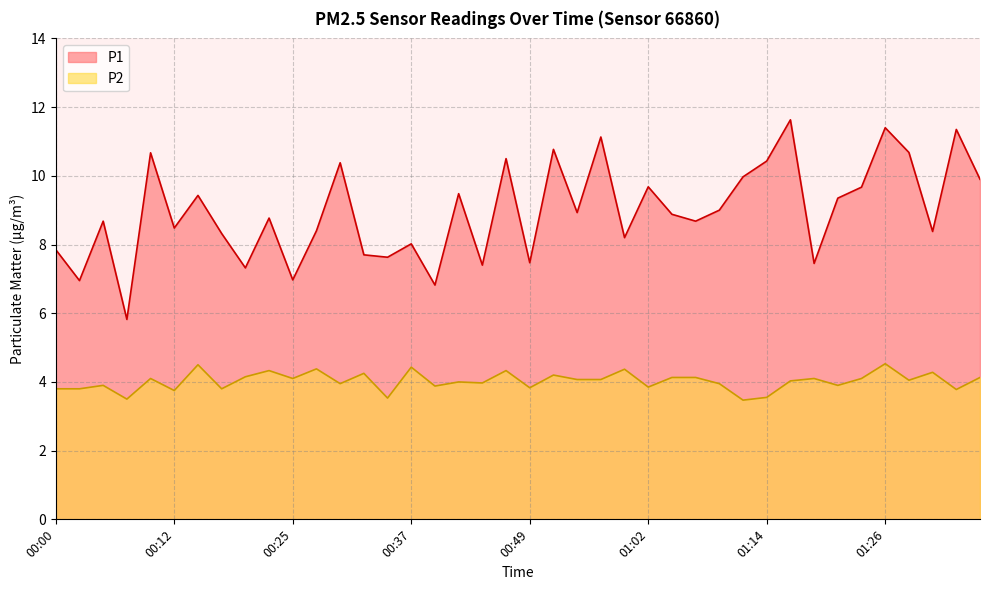

What is the value of the P2 point at the 6th from the left?

3.8